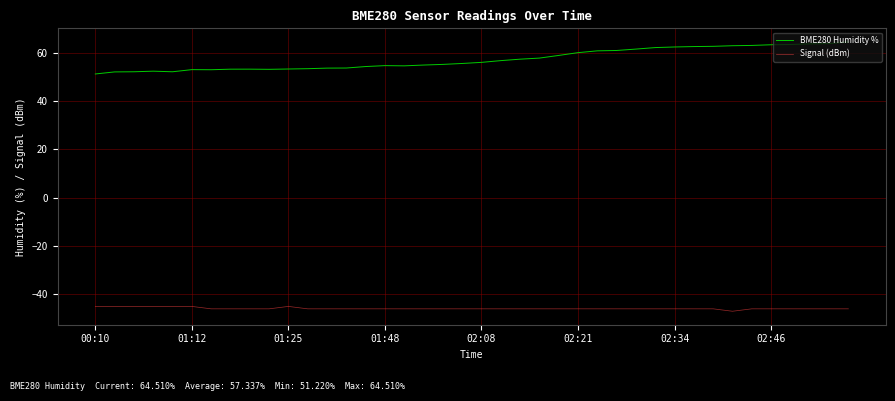

What is the smallest value displayed?

-47.0